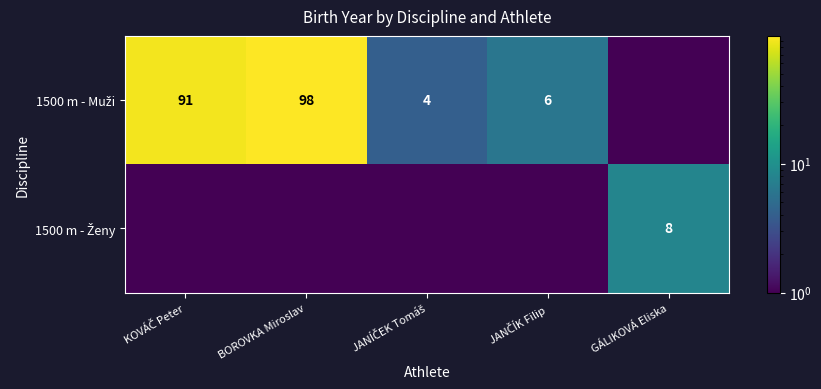

The 1500 m - Muži series shows 0.5 at GÁLIKOVÁ Eliska. True or false?

True